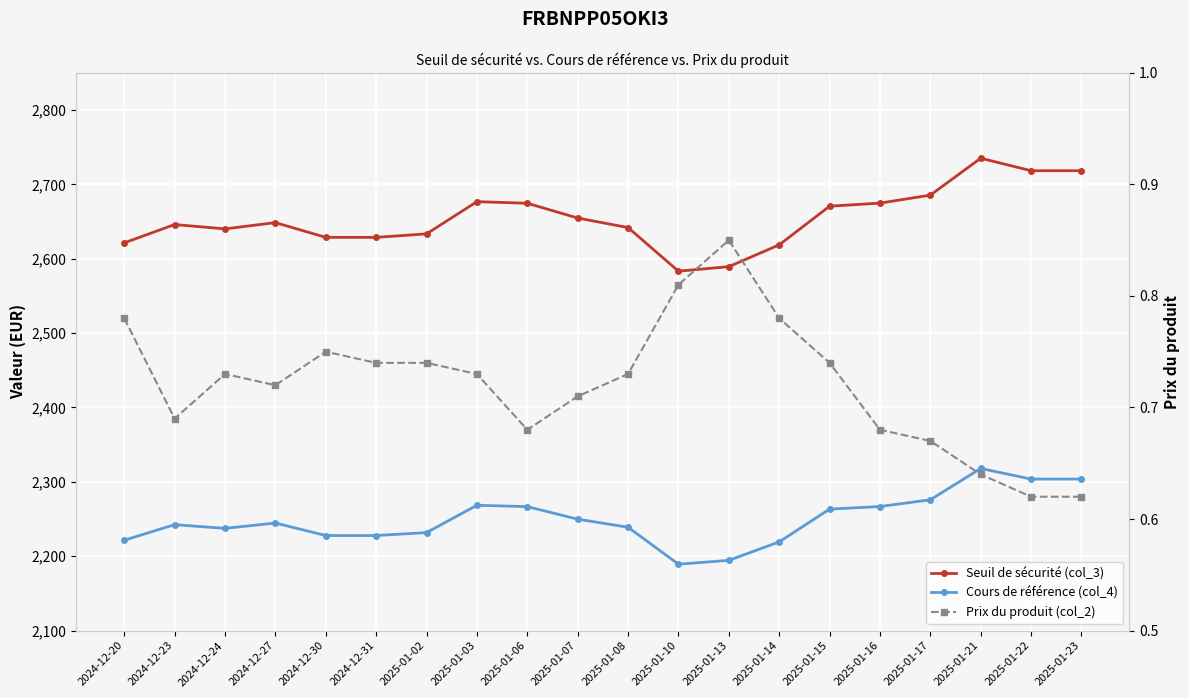

What is the difference between the highest and lowest values at 2025-01-07?

2654.1